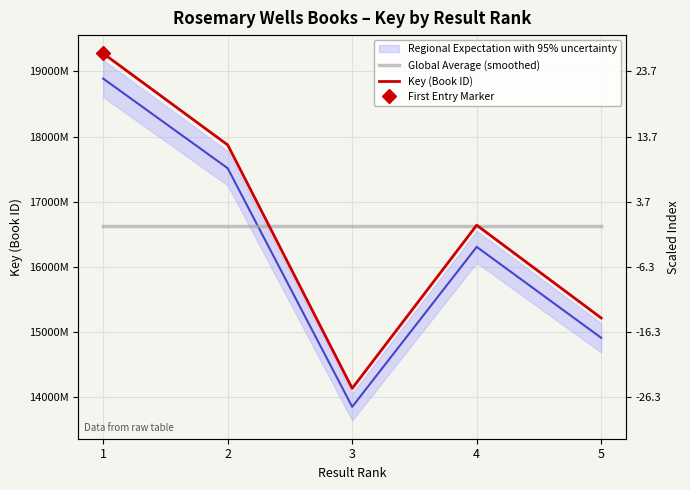

True or false: Key (Book ID) and Regional Expectation with 95% uncertainty intersect in this chart.

False